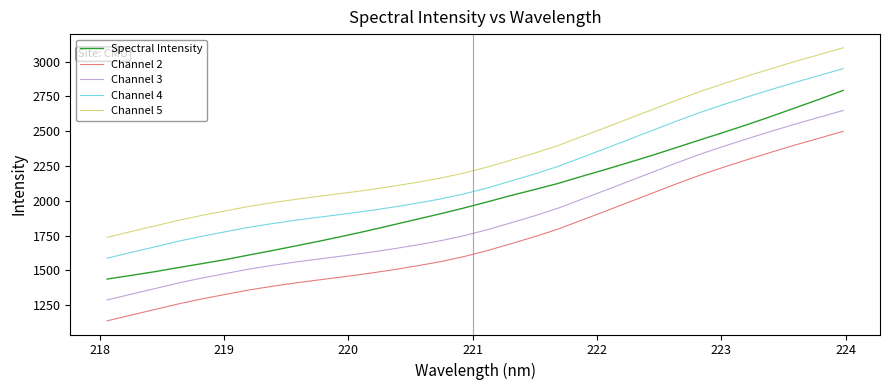

Which series has the largest total across all categories?

Channel 5